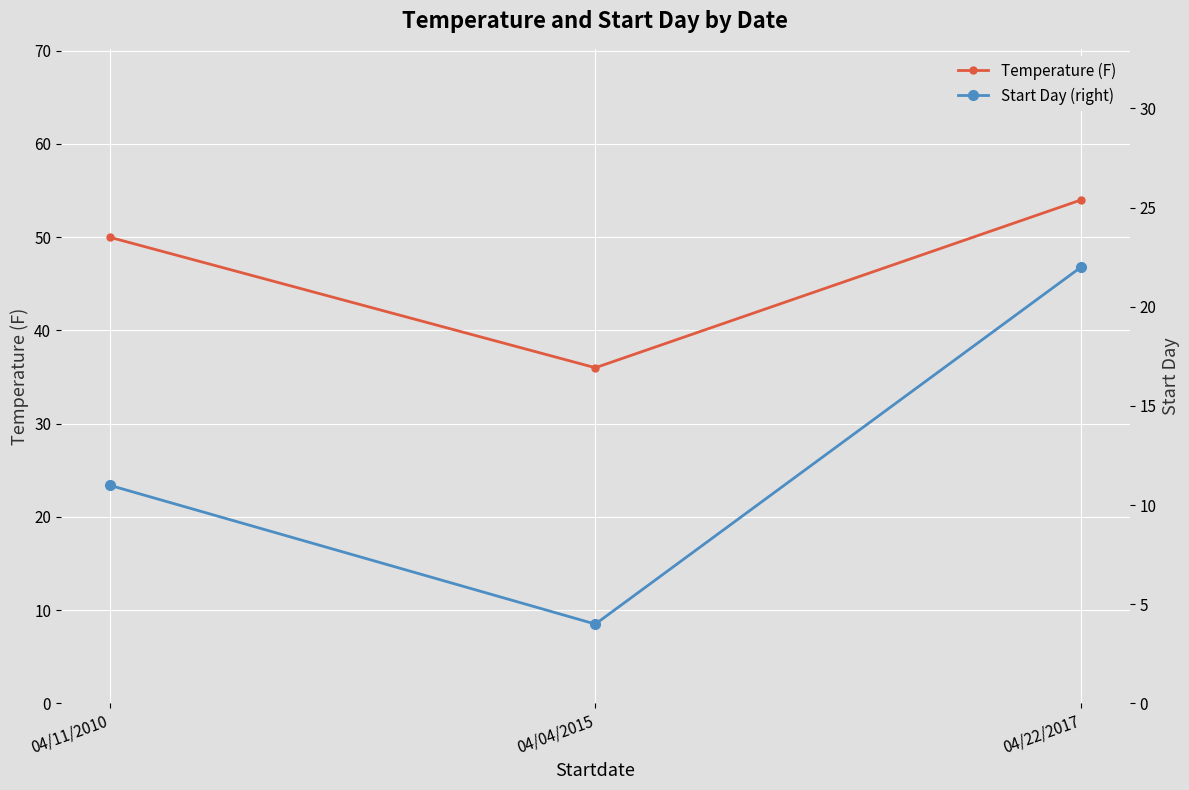

What is the spread (max minus min) of values at 04/11/2010?

39